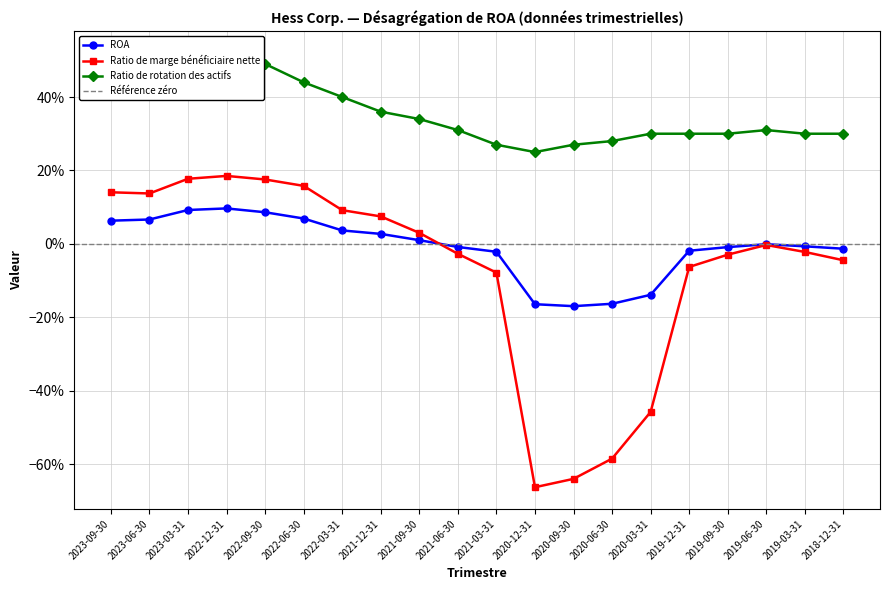

In Ratio de marge bénéficiaire nette, how many points are higher than both neighbors (excluding endpoints)?

2